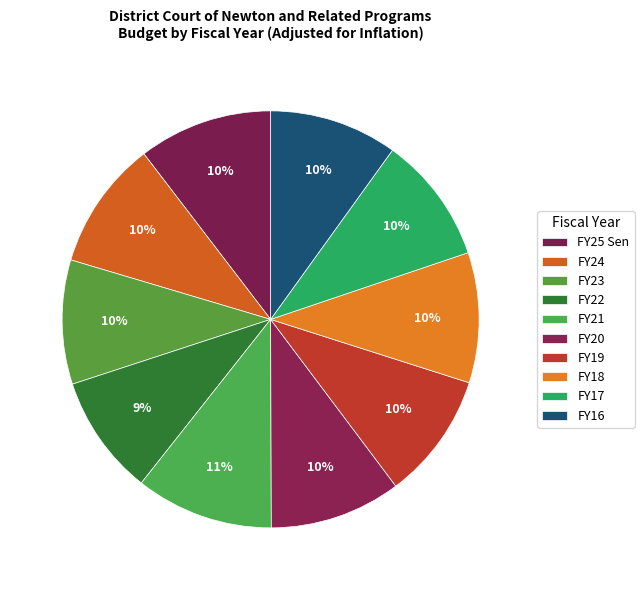

How many segments does this pie chart have?

10